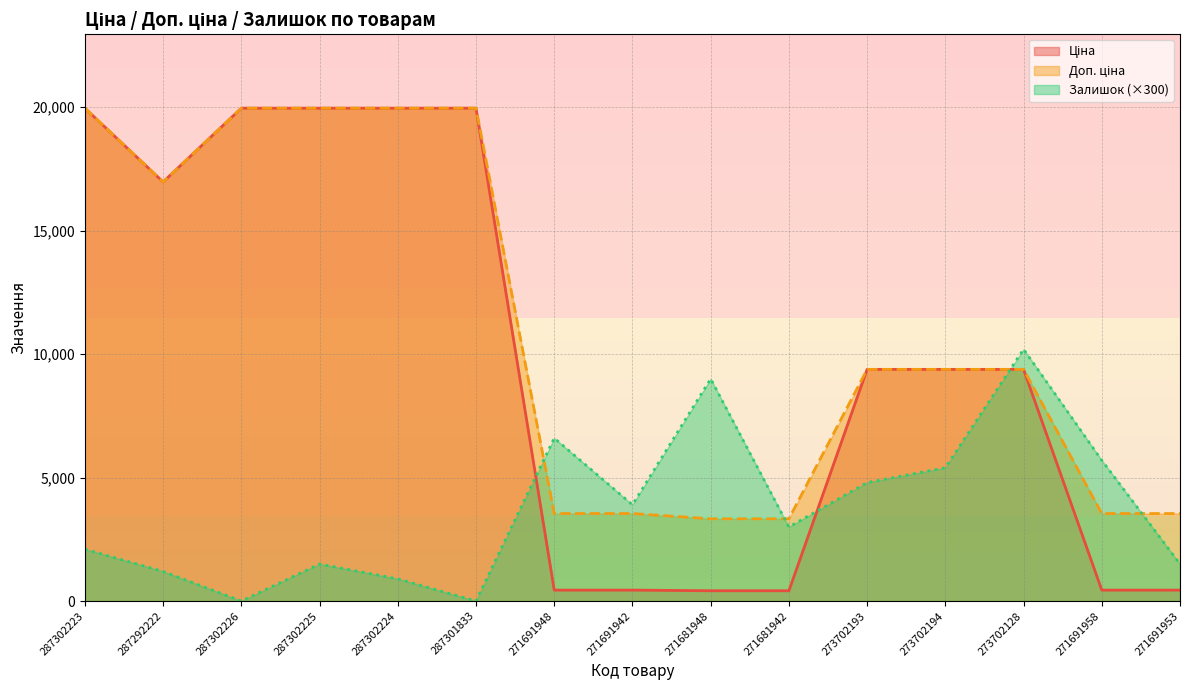

Which category has the highest value in the Доп. ціна series?

287302223